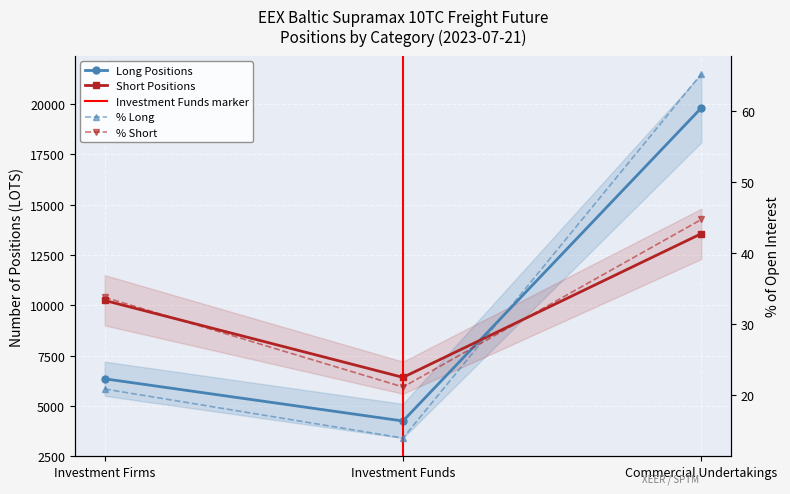

What is the label of the 3rd point from the right?

Investment Firms